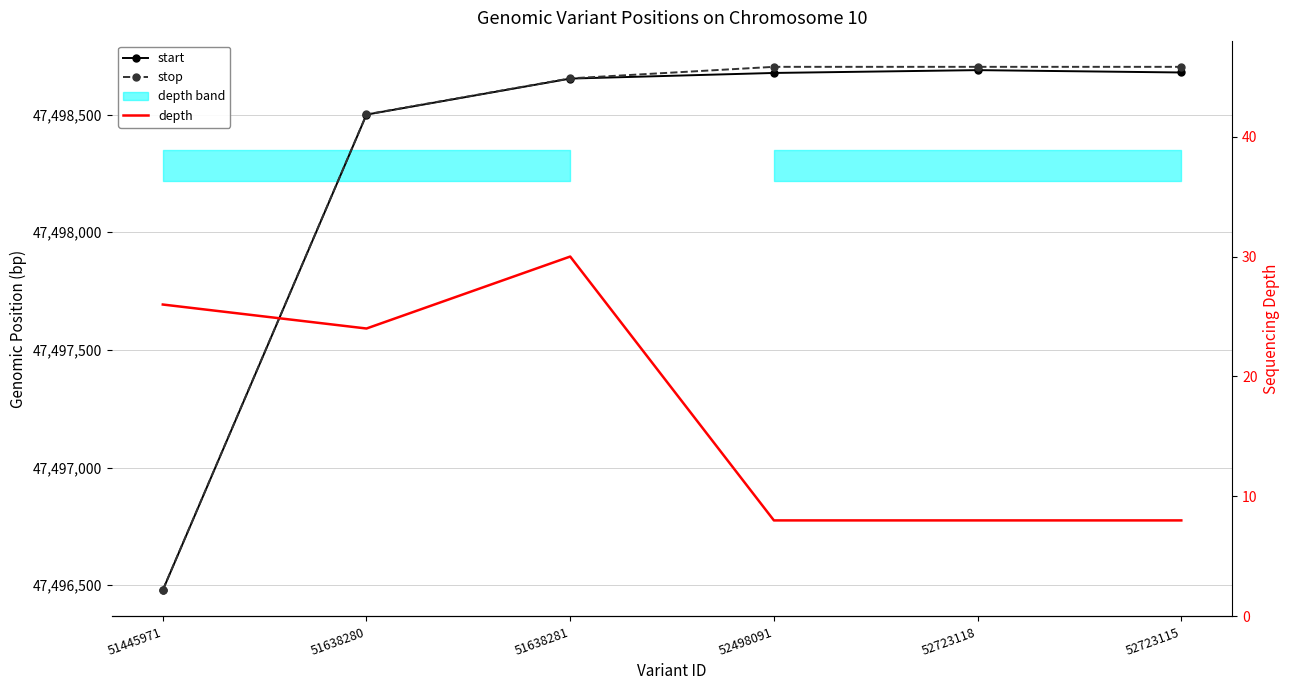

Which has a higher value, 52498091 or 51638281?

52498091